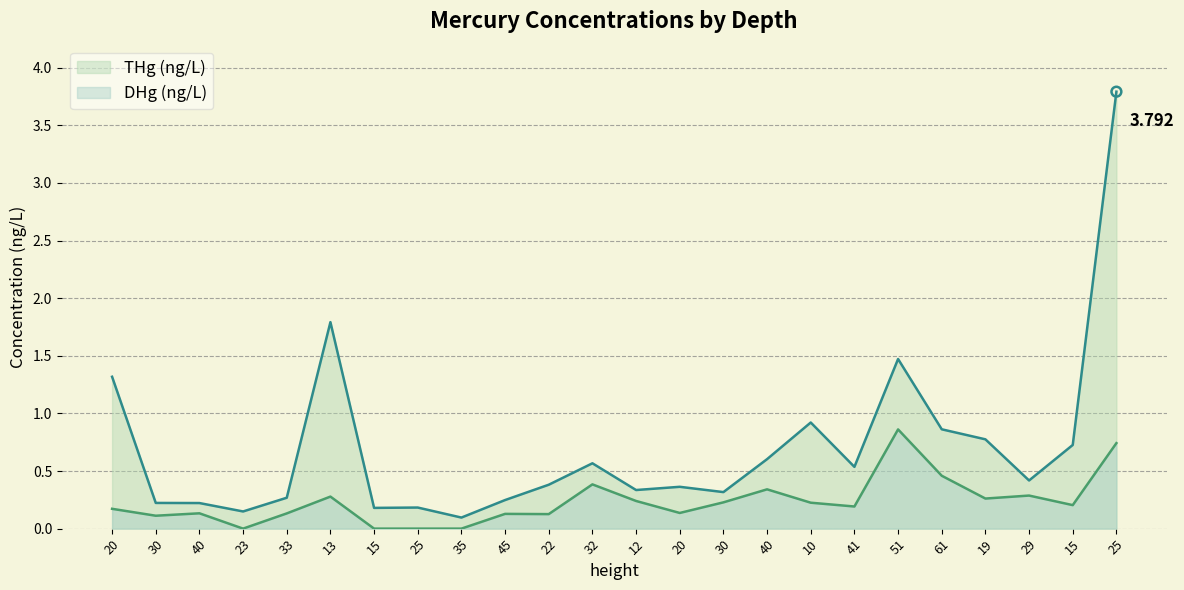

Which series has the largest total across all categories?

THg (ng/L)